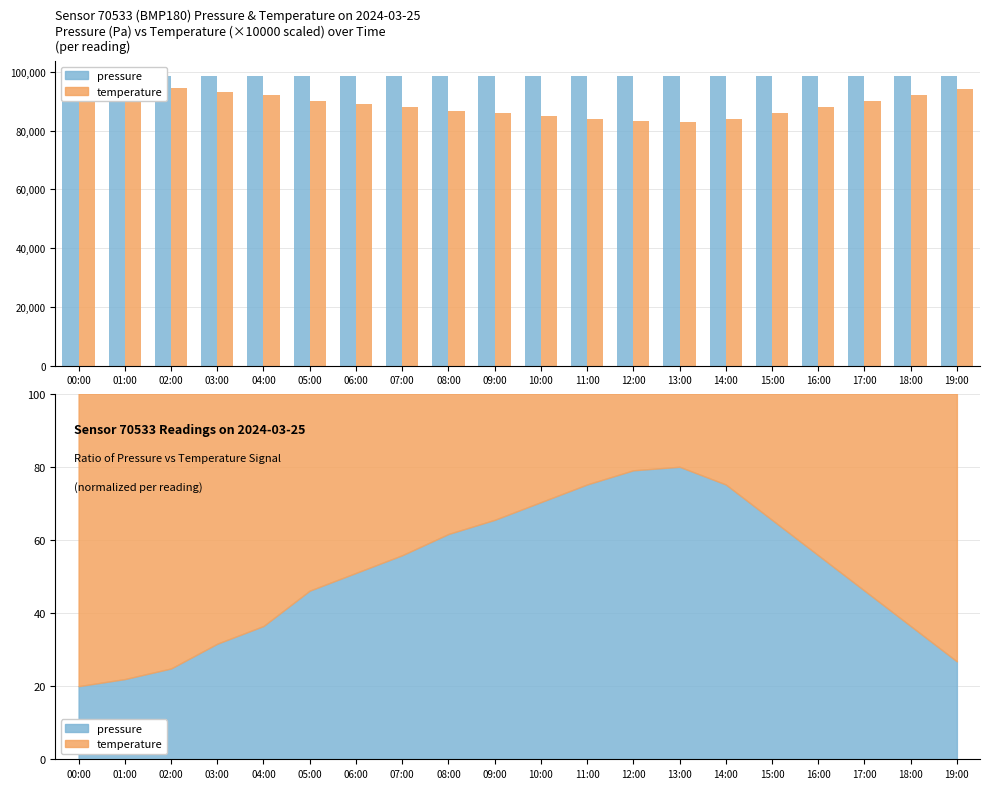

Reading left to right, what are all the values shown in this chart?

pressure: 00:00=98705.4	01:00=98695.2	02:00=98684.0	03:00=98678.6	04:00=98672.8	05:00=98668.4	06:00=98671.2	07:00=98675.6	08:00=98682.4	09:00=98690.0	10:00=98698.6	11:00=98708.2	12:00=98715.4	13:00=98720.8	14:00=98718.6	15:00=98712.4	16:00=98706.8	17:00=98700.2	18:00=98695.6	19:00=98692.0
temperature: 00:00=95400.0	01:00=95000.0	02:00=94400.0	03:00=93000.0	04:00=92000.0	05:00=90000.0	06:00=89000.0	07:00=88000.0	08:00=86800.0	09:00=86000.0	10:00=85000.0	11:00=84000.0	12:00=83200.0	13:00=83000.0	14:00=84000.0	15:00=86000.0	16:00=88000.0	17:00=90000.0	18:00=92000.0	19:00=94000.0